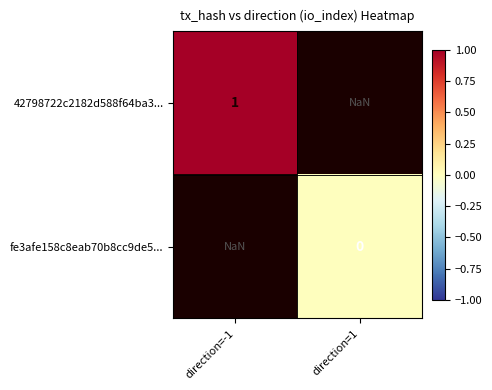

Is it true that 42798722c2182d588f64ba3... equals 1.0 at direction=-1?

True